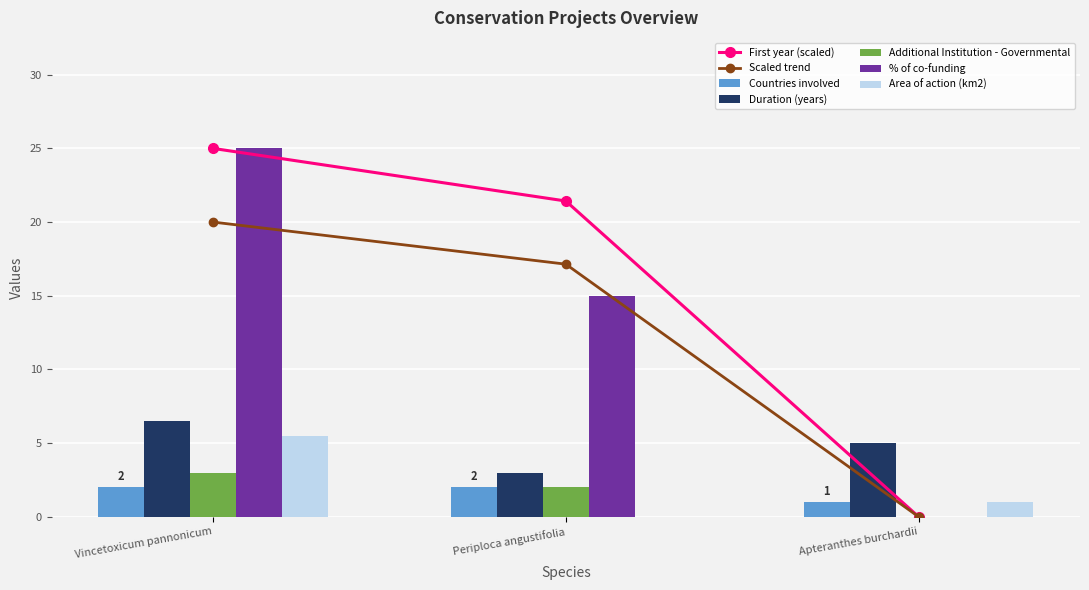

Reading right to left, transcribe all the data shown in this chart.

Countries involved: 1.0	2.0	2.0
Duration (years): 5.0	3.0	6.5
Additional Institution - Governmental: 0.0	2.0	3.0
% of co-funding: 0.0	15.0	25.0
Area of action (km2): 1.0	0.0	5.5